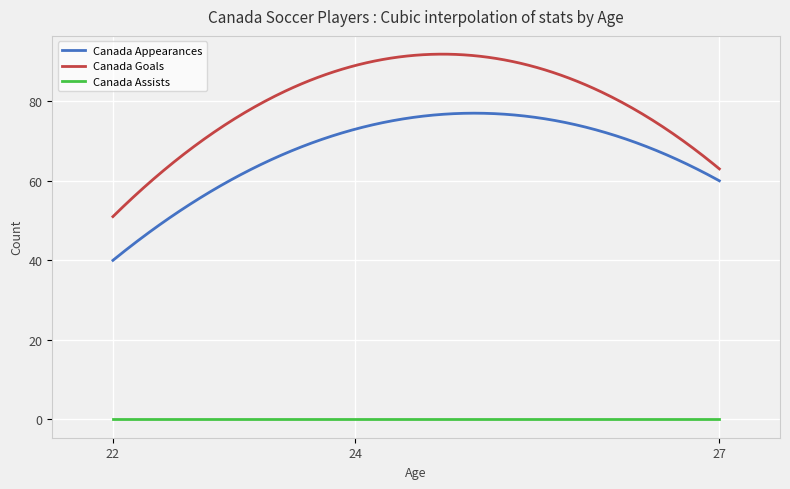

What is the greatest value displayed?

91.8